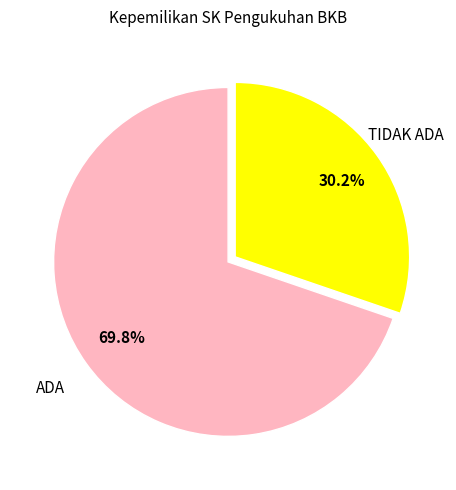

How many segments does this pie chart have?

2